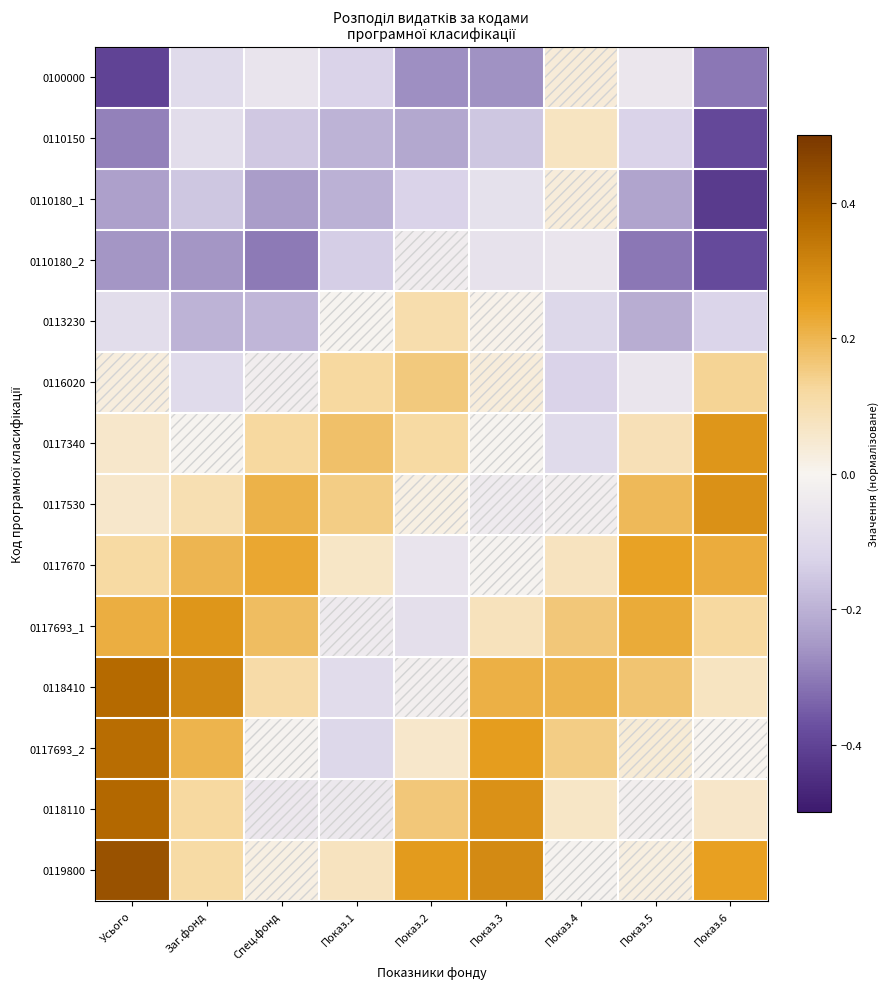

What is the total value across all series at Показ.3?

0.6